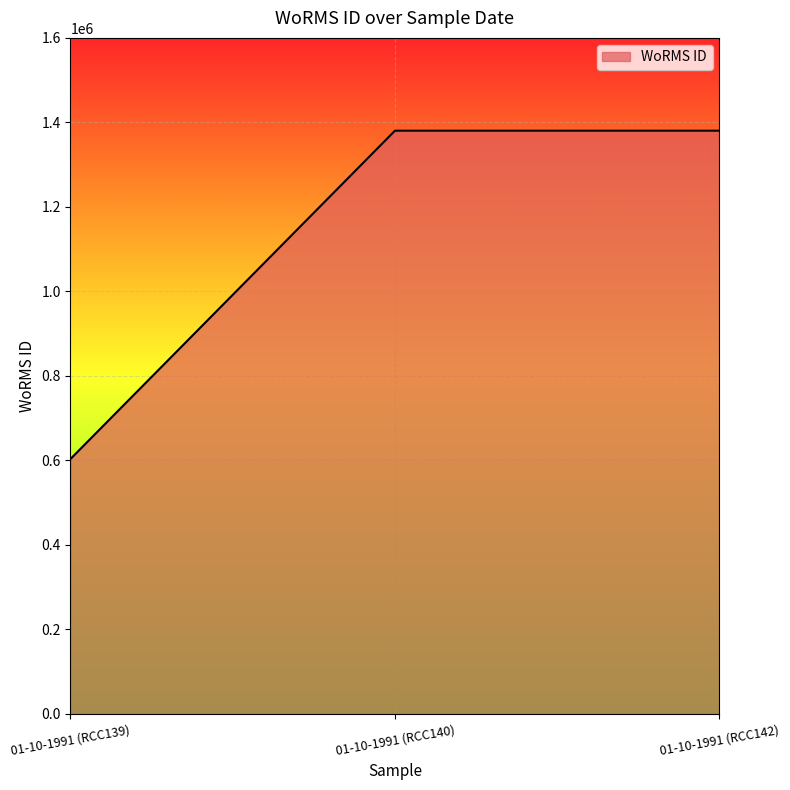

What is the minimum value shown in the chart?

603429